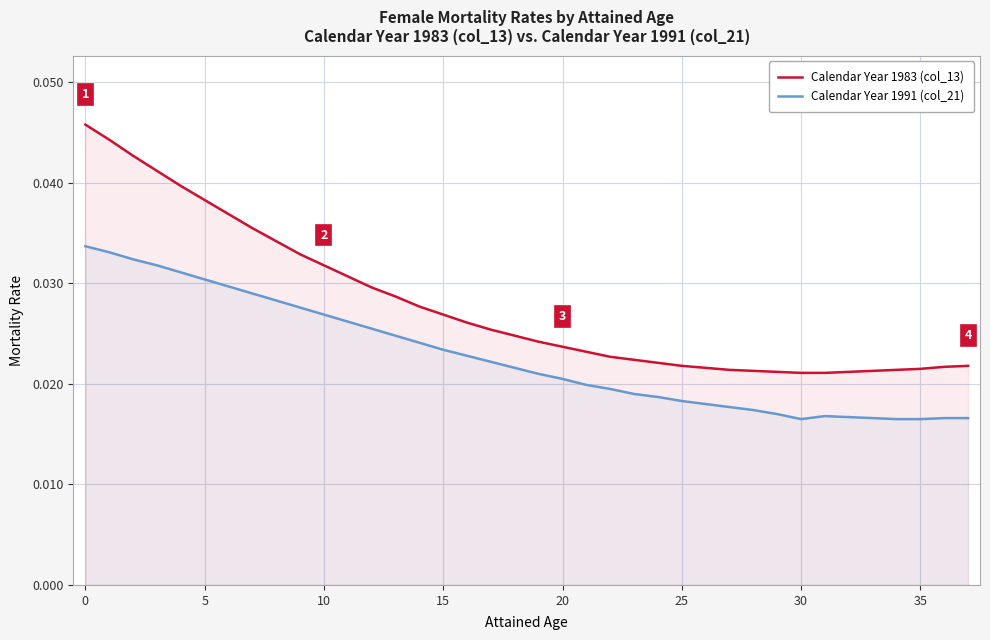

List the series in order of their overall mean, lowest first.

Calendar Year 1991 (col_21), Calendar Year 1983 (col_13)